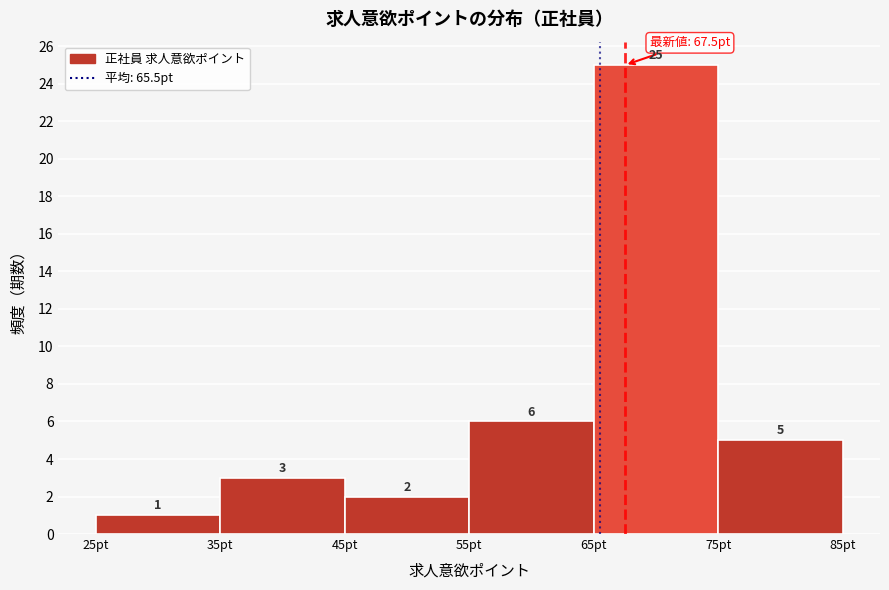

Reading left to right, transcribe this chart: for each bar, give the range it covers on the x-axis and its height.

25 to 35: 1
35 to 45: 3
45 to 55: 2
55 to 65: 6
65 to 75: 25
75 to 85: 5